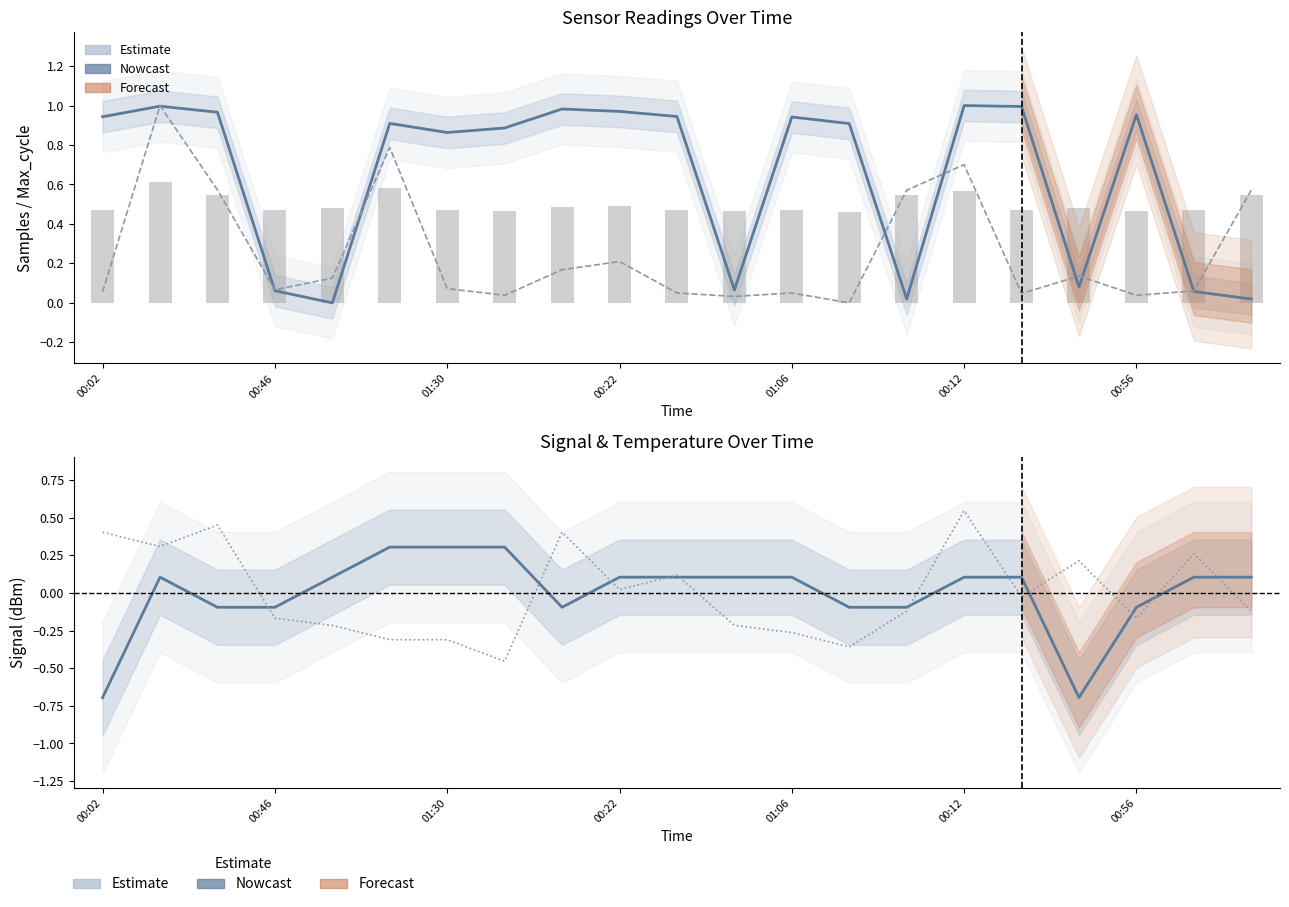

What is the difference between the maximum and minimum values in the Samples (normalized) series?

1.0